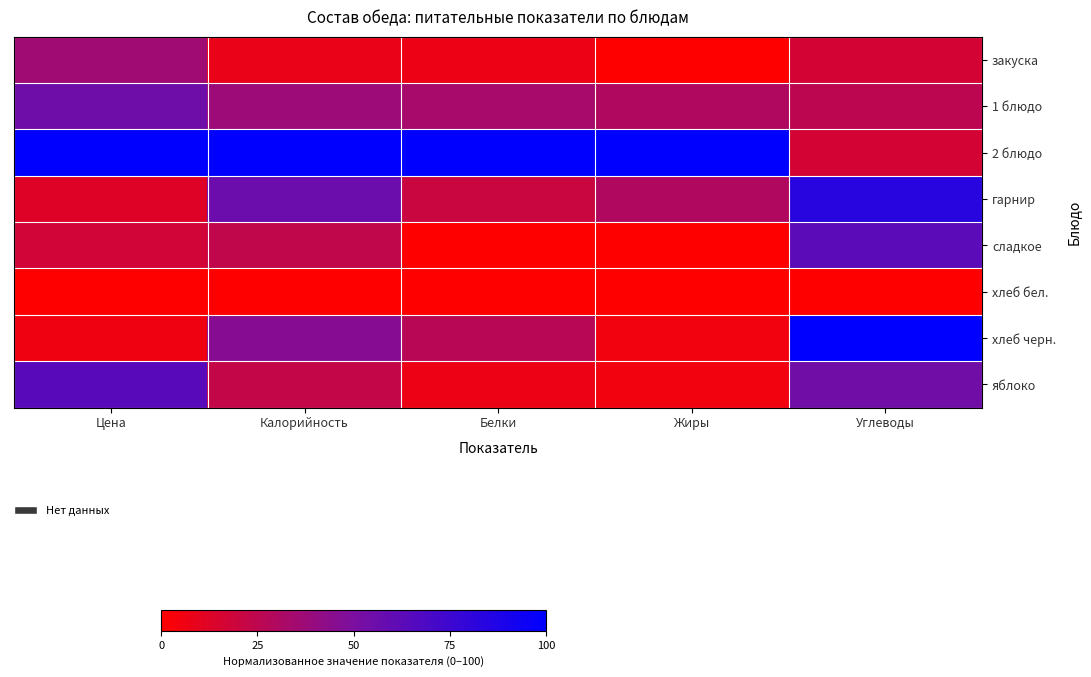

What is the spread (max minus min) of values at Калорийность?

100.0